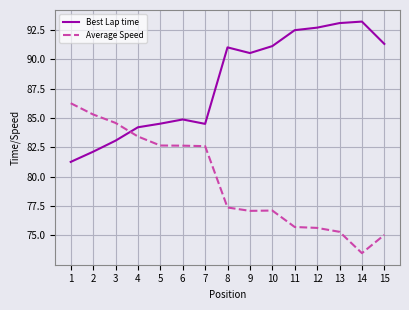

Where is the first local maximum for Best Lap time?

6